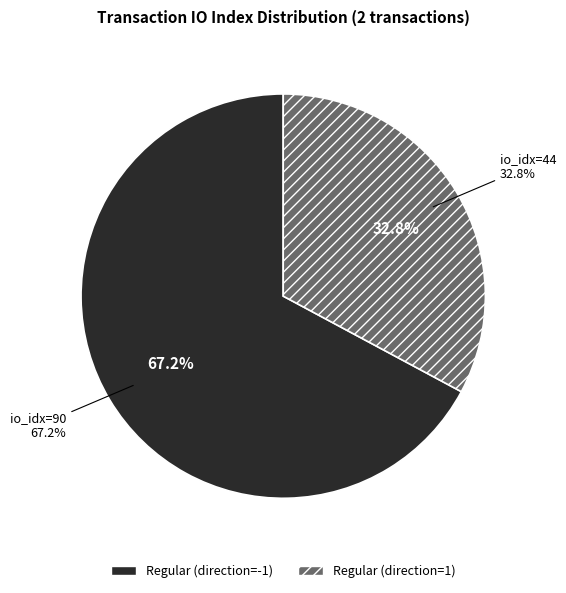

What is the total percentage of tx_index_44 and tx_index_90?

100.0%